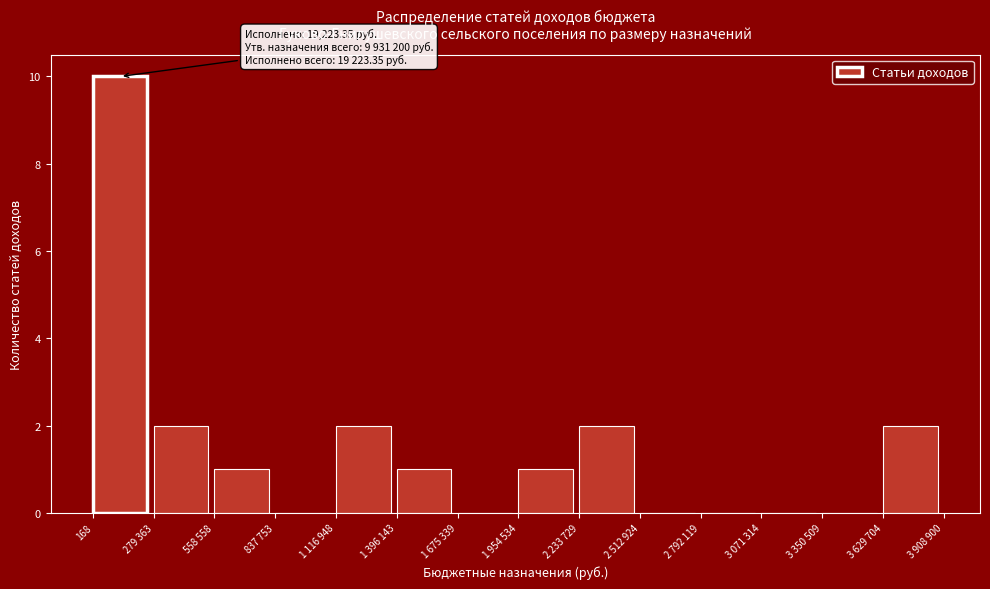

Reading left to right, what are all the values shown in this chart?

168=10	279 363=2	558 558=1	837 753=0	1 116 948=2	1 396 143=1	1 675 339=0	1 954 534=1	2 233 729=2	2 512 924=0	2 792 119=0	3 071 314=0	3 350 509=0	3 629 704=2